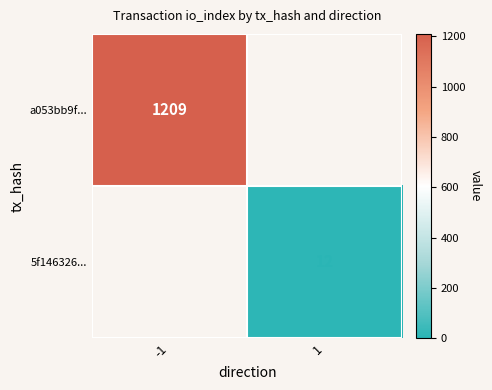

True or false: 5f146326... has a value of 21 at 1.

False